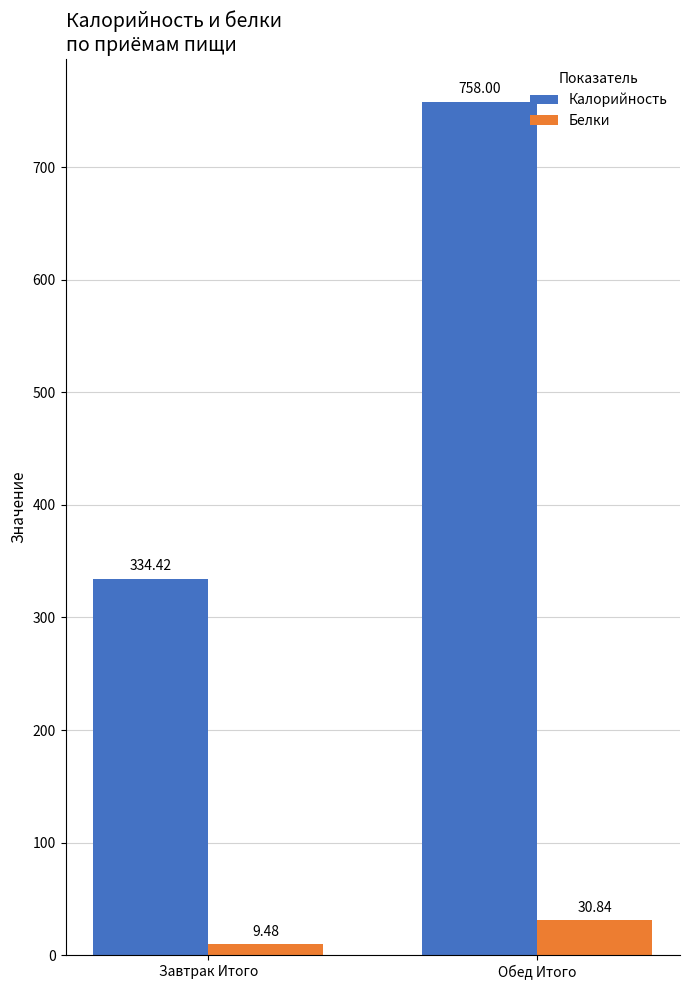

Between Завтрак Итого and Обед Итого, which series saw the biggest shift?

Калорийность